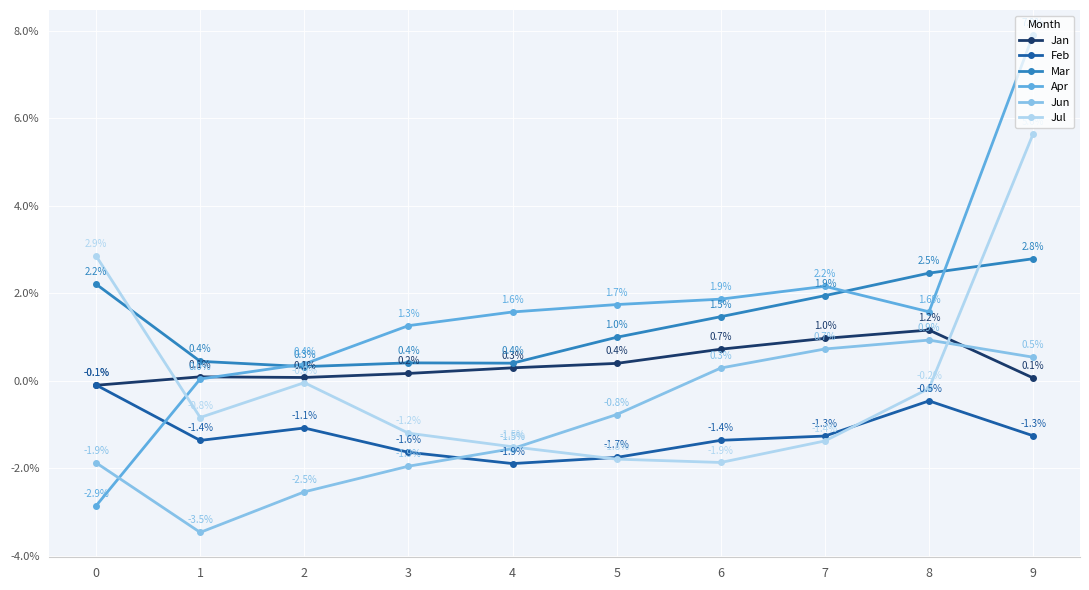

Which series changed the most between 0 and 4?

Apr